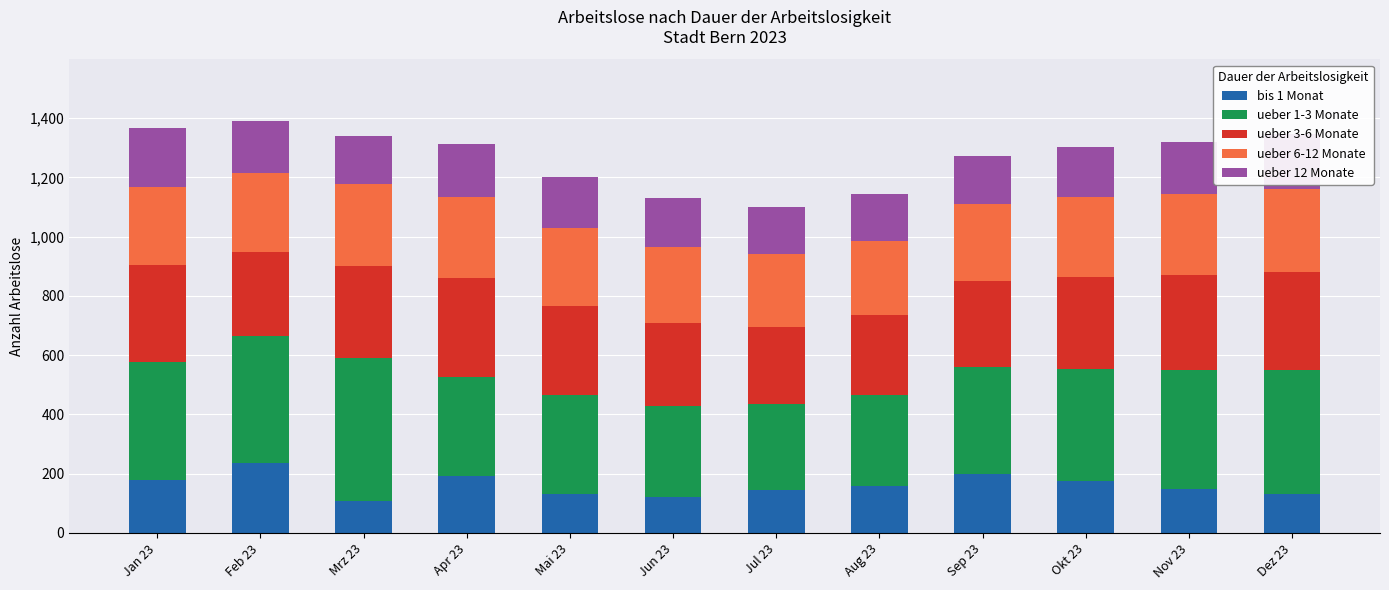

What is the total value across all series at Nov 23?

1320